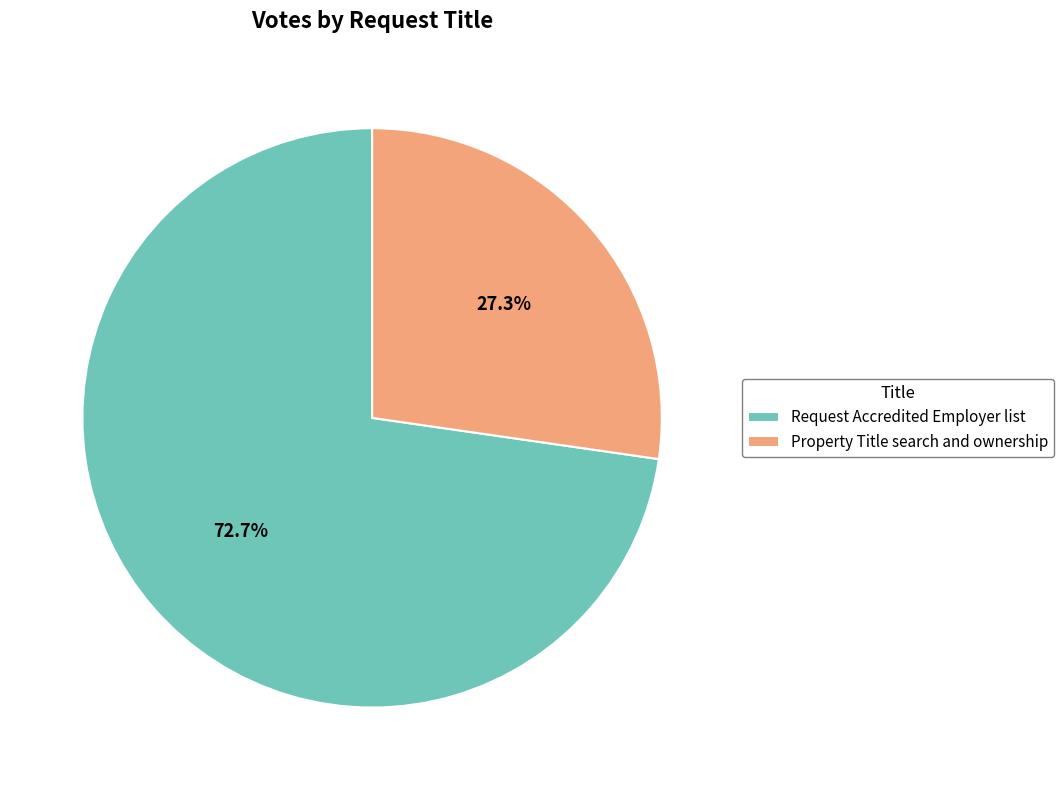

What is the ratio of the value at Request Accredited Employer list to the value at Property Title search and ownership?

2.7